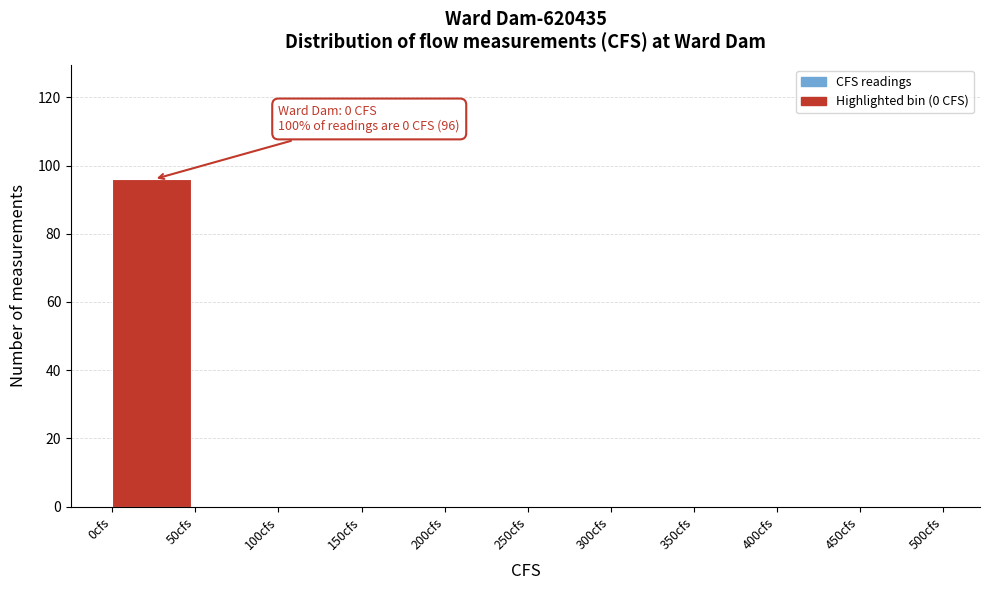

Which range on the x-axis has the tallest bar?

0 to 50